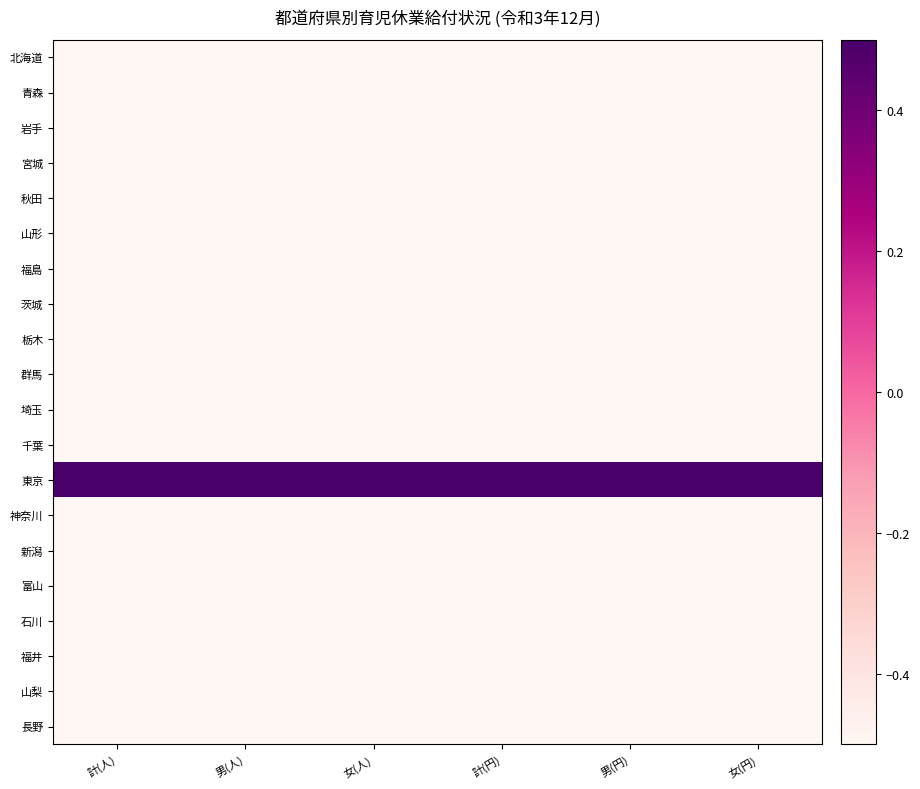

Which has a higher value, 男(円) or 計(人)?

計(人)